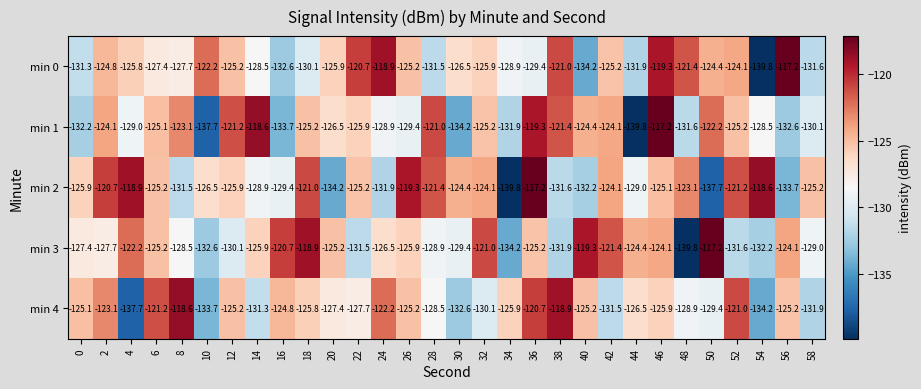

Which series changed the most between 28 and 34?

min 2